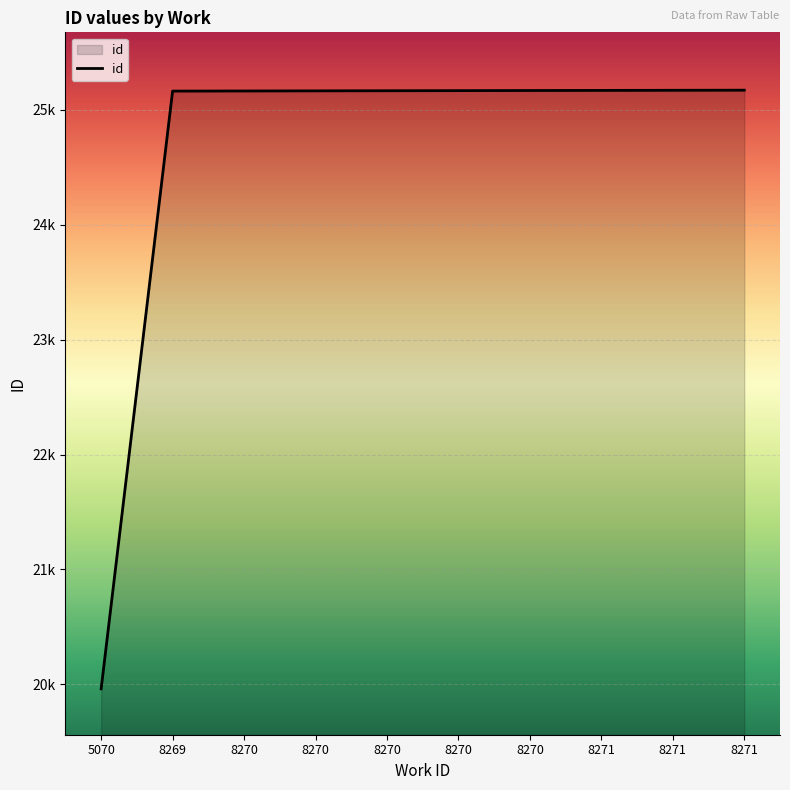

Is this an area chart (filled region under the line)?

Yes